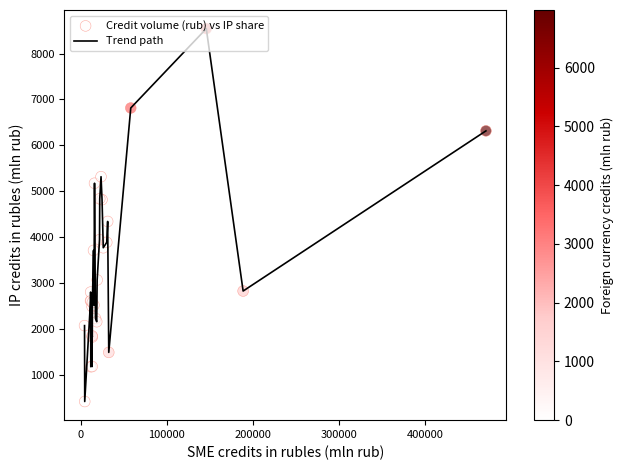

What is the difference between the maximum and minimum values?

8130